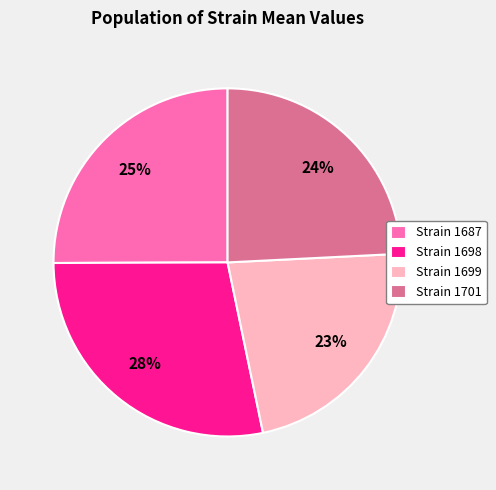

Do Strain 1687 and Strain 1701 together represent more than half of the pie?

No